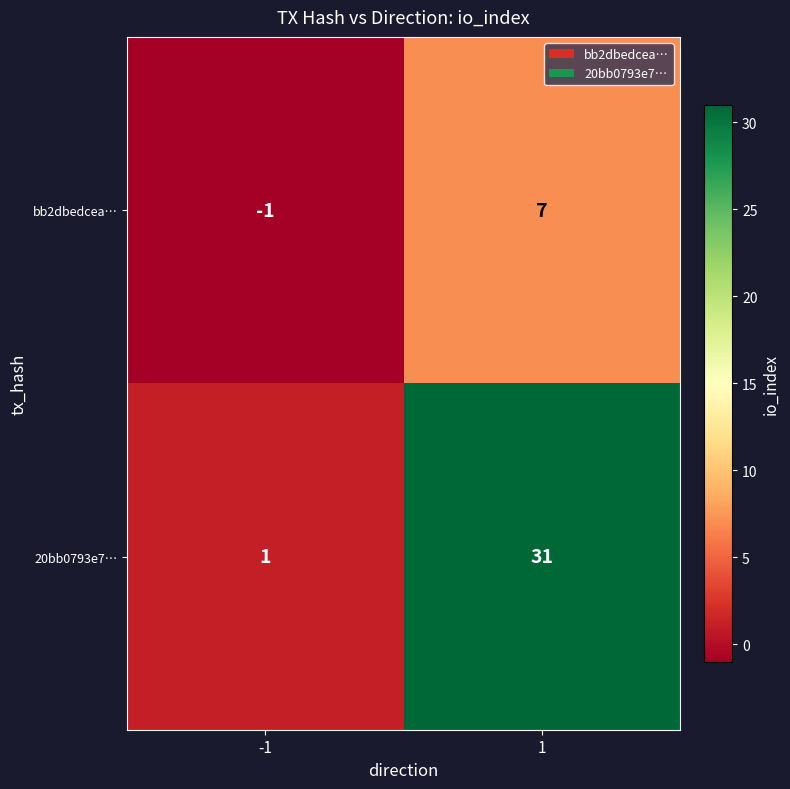

What is the difference between the highest and lowest values at -1?

2